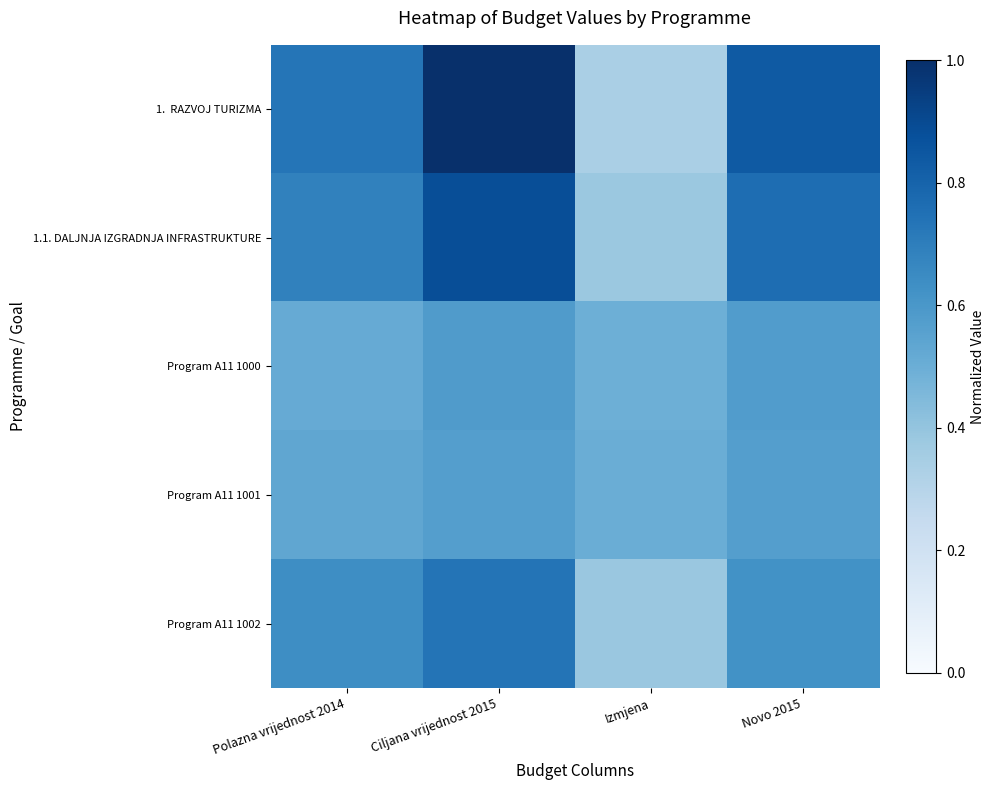

At which category is the sum across all series the highest?

Ciljana vrijednost 2015